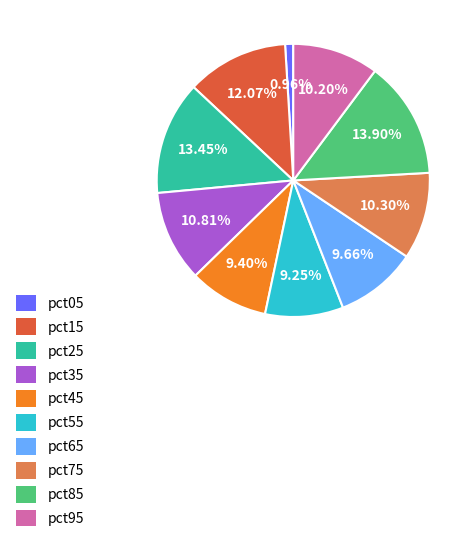

Between pct45 and pct05, which is larger?

pct45